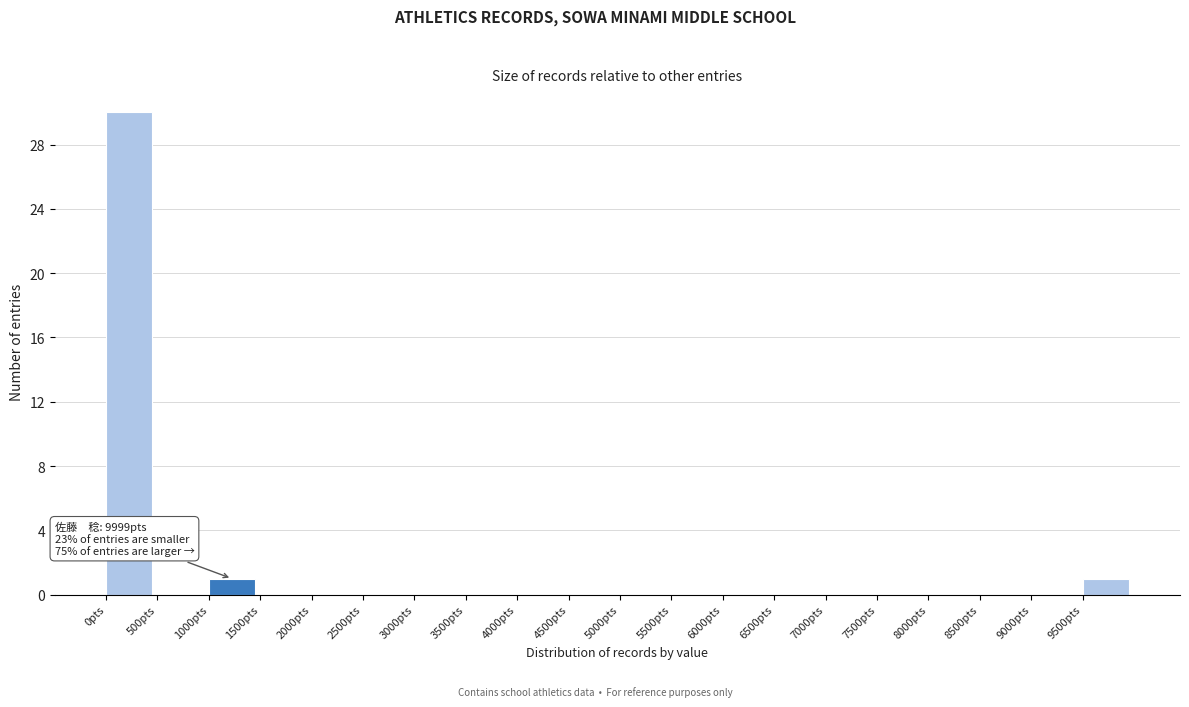

Over which range of the x-axis is the bar tallest?

0 to 500